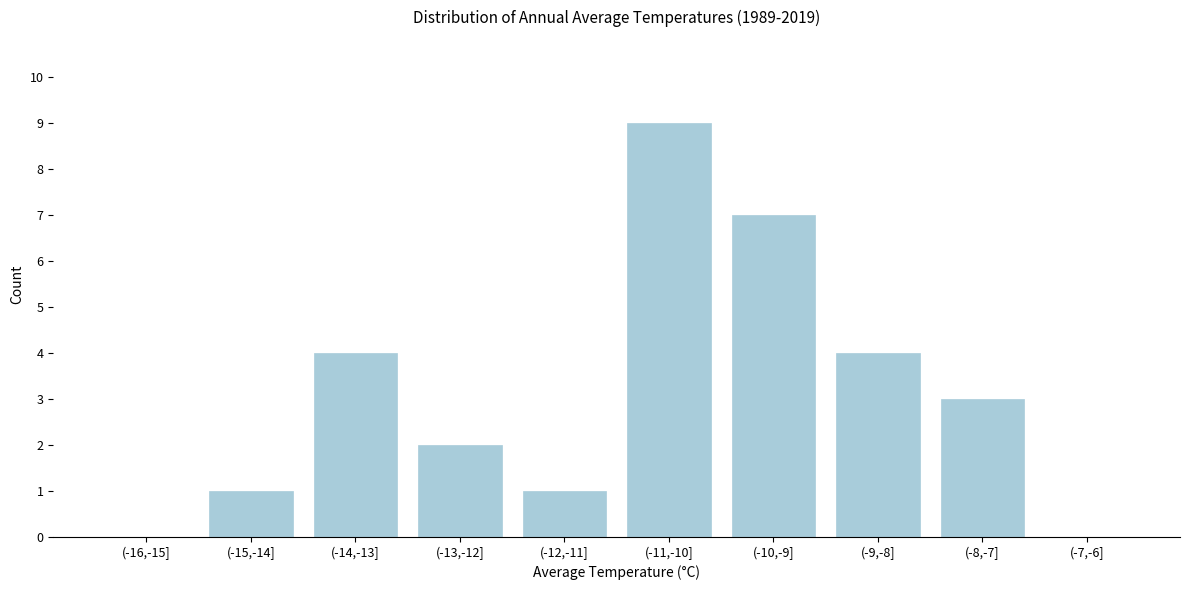

Reading left to right, what are all the values shown in this chart?

(-16,-15]=0	(-15,-14]=1	(-14,-13]=4	(-13,-12]=2	(-12,-11]=1	(-11,-10]=9	(-10,-9]=7	(-9,-8]=4	(-8,-7]=3	(-7,-6]=0